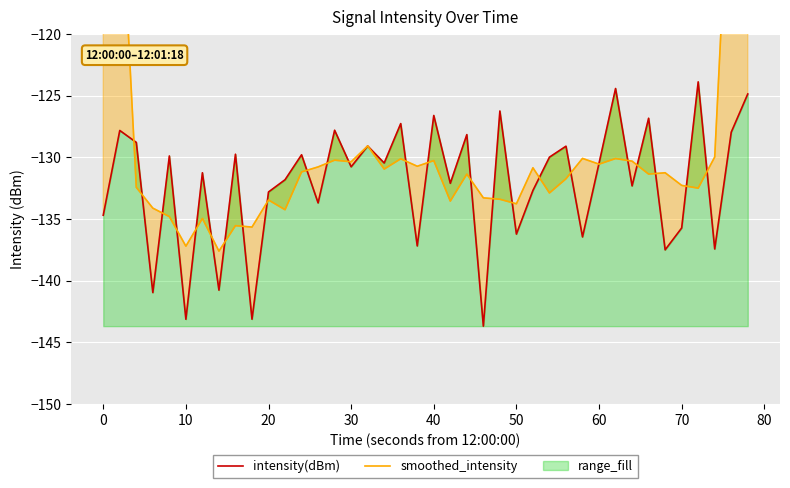

What is the difference between the second highest and second lowest values in the intensity(dBm) series?

18.7